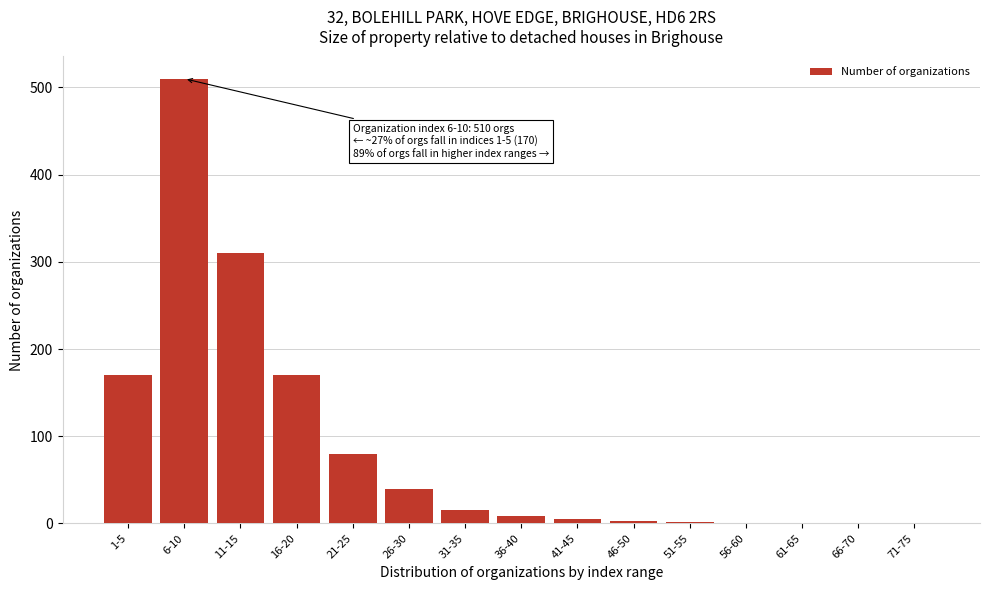

Is it true that the value at 21-25 is 80?

True